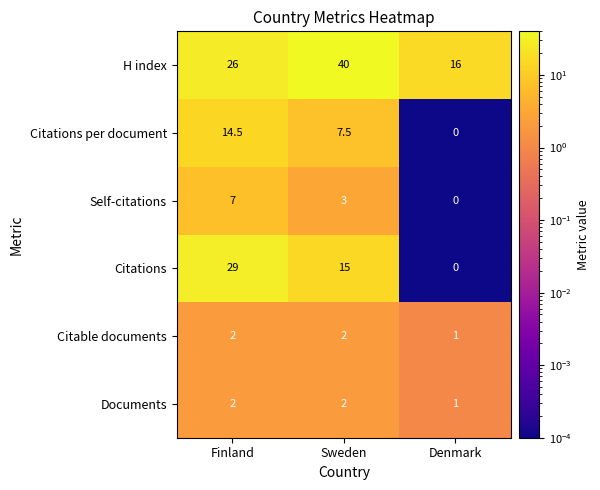

What is the total value across all series at Finland?

80.5